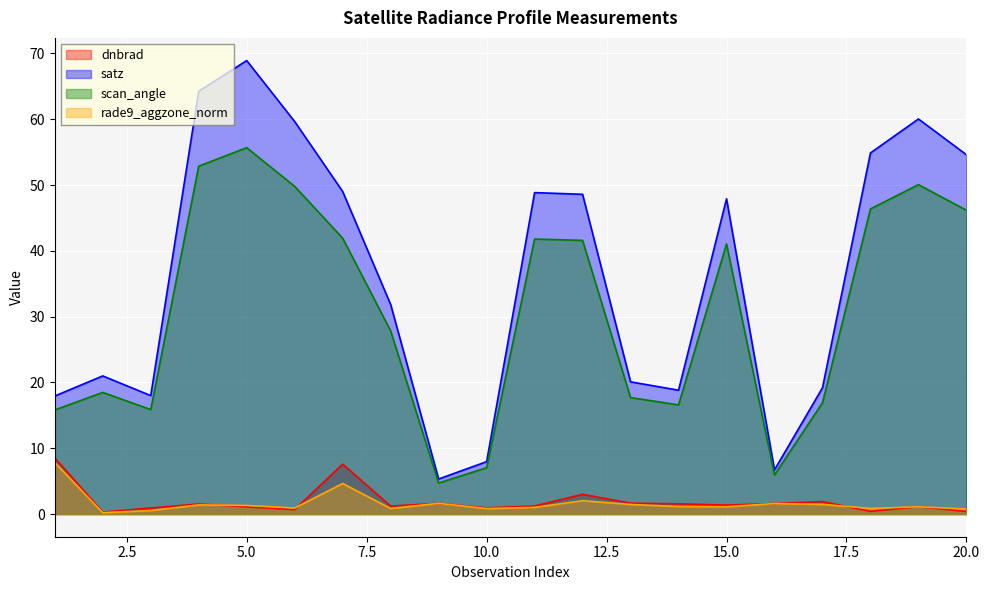

True or false: dnbrad and scan_angle intersect in this chart.

False